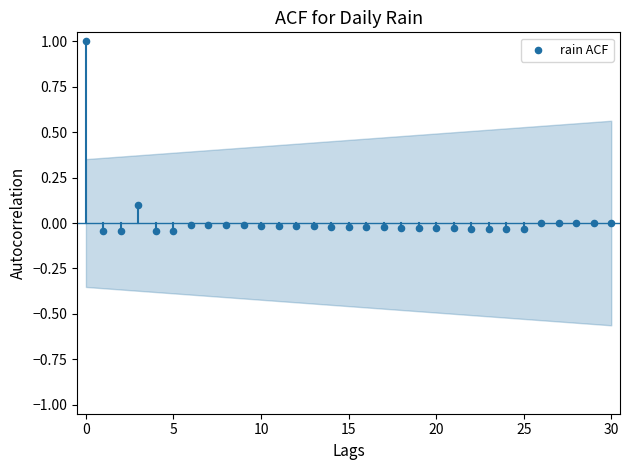

What is the range of Y values (max minus min)?

1.0